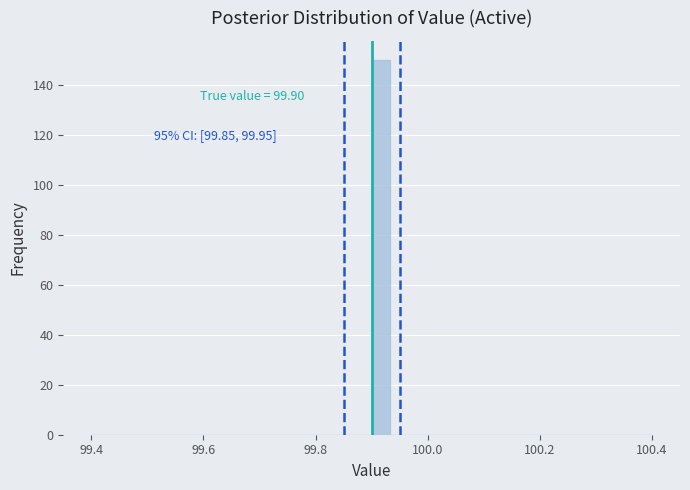

Around what value on the x-axis is the tallest bar? Give the approximate position of its centre, as read against the axis.

99.92